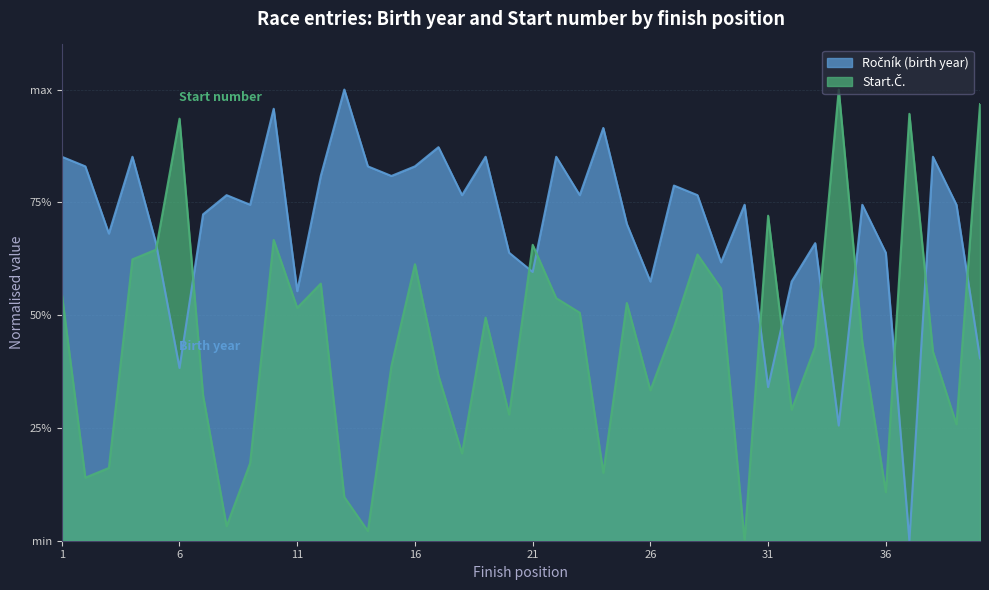

At which label does Start.Č. reach its minimum?

1984